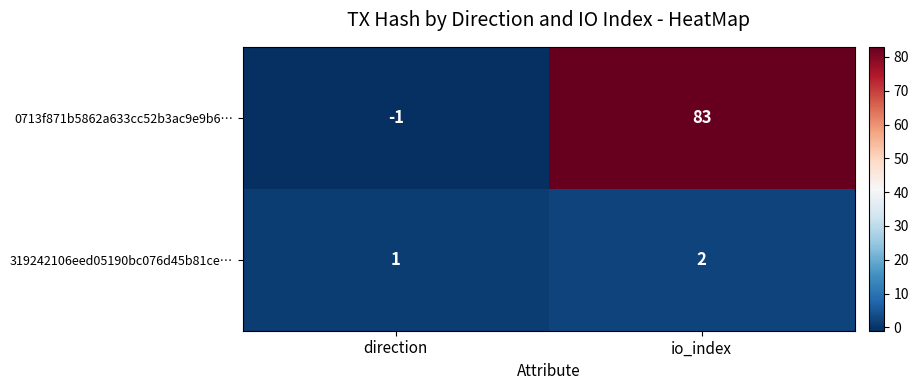

The 0713f871b5862a633cc52b3ac9e9b6… series shows 115 at io_index. True or false?

False